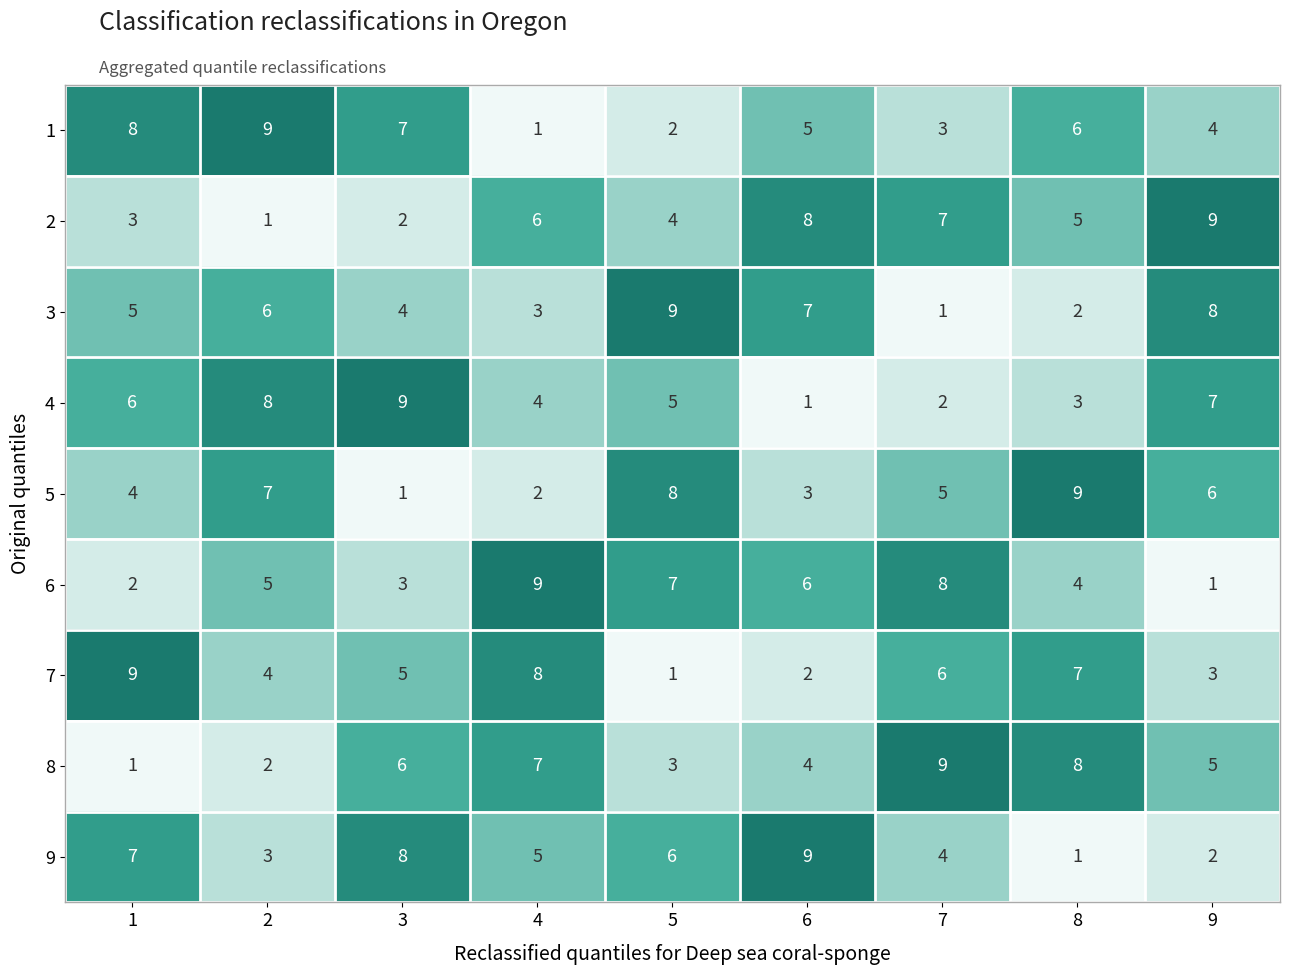

At how many categories does at least one series exceed 3?

9